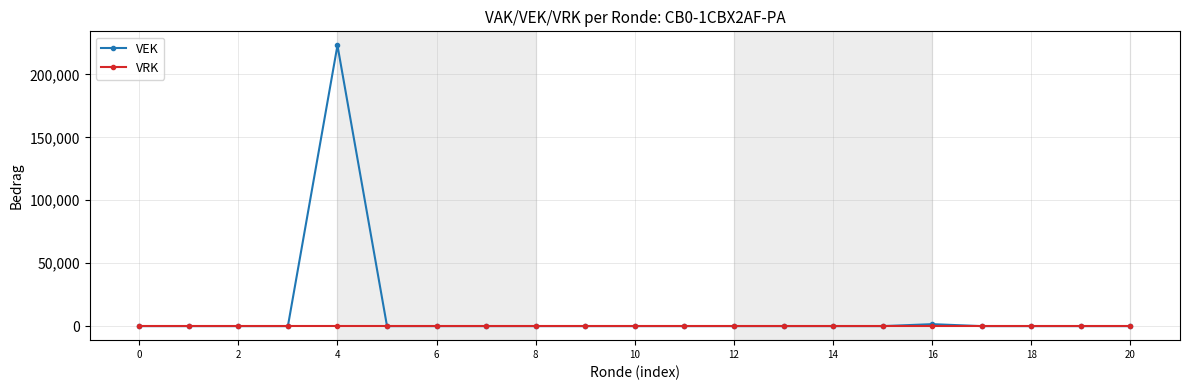

List the series in order of their peak value, highest first.

VEK, VRK